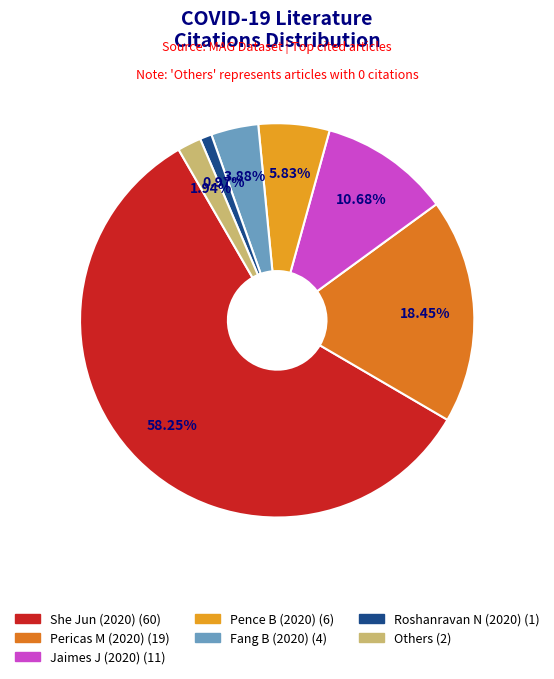

Is there any slice that represents more than half of the pie?

Yes